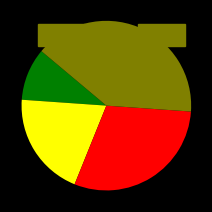

Is there a majority slice in this chart?

No